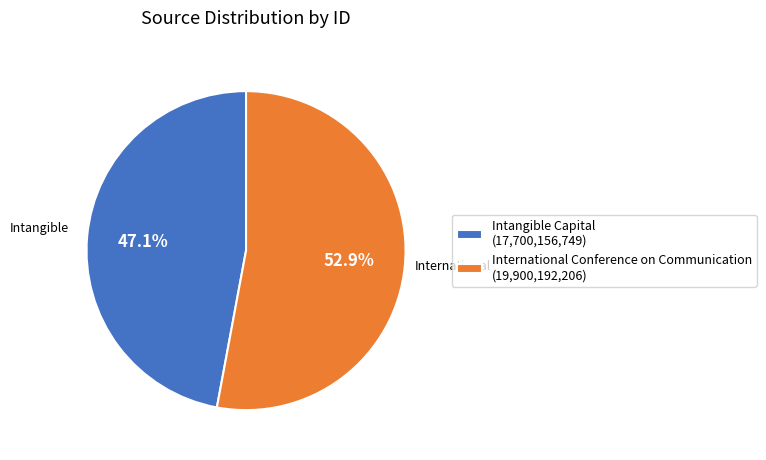

Approximately how many times larger is the value at International Conference on Communication compared to Intangible Capital?

1.1